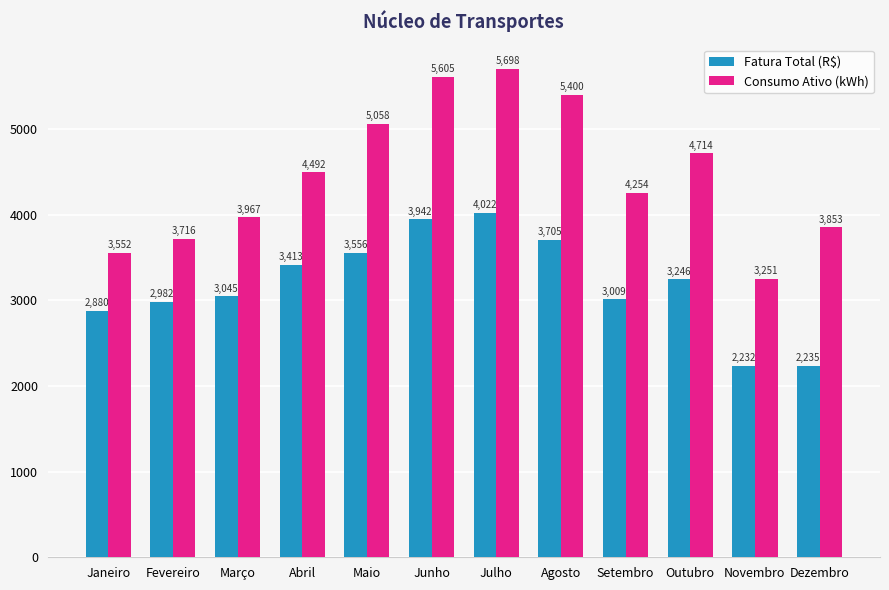

Is the value of Consumo Ativo (kWh) at Novembro greater than the value of Fatura Total (R$) at Abril?

No